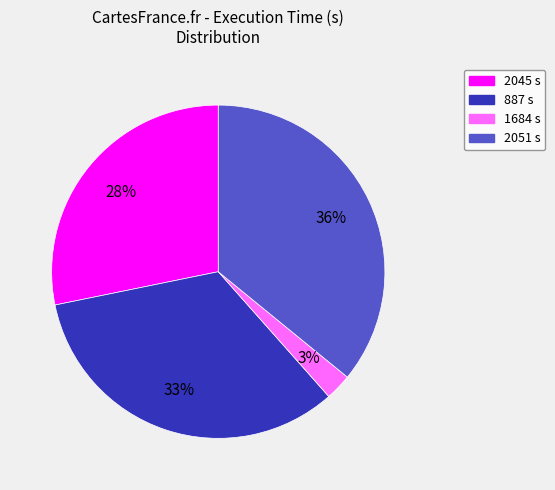

Is the sum of 2045 s and 887 s greater than half?

Yes